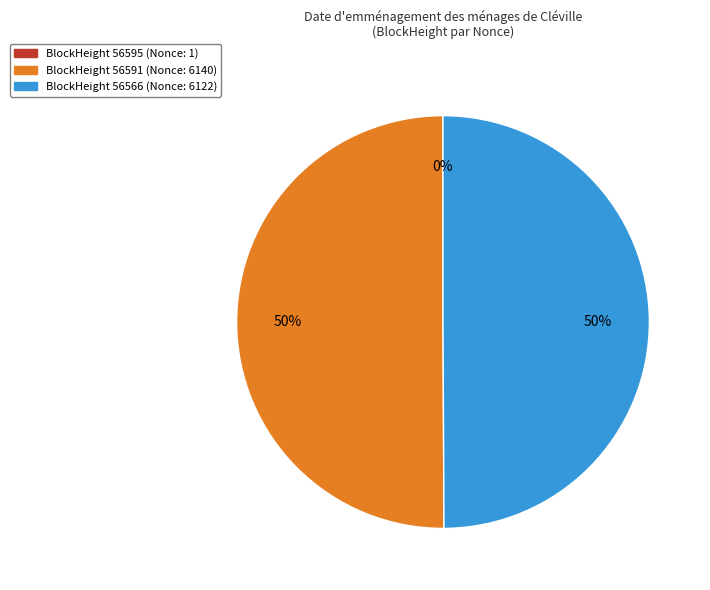

To the nearest percent, what is the difference between the largest and smallest slice percentages?

50%